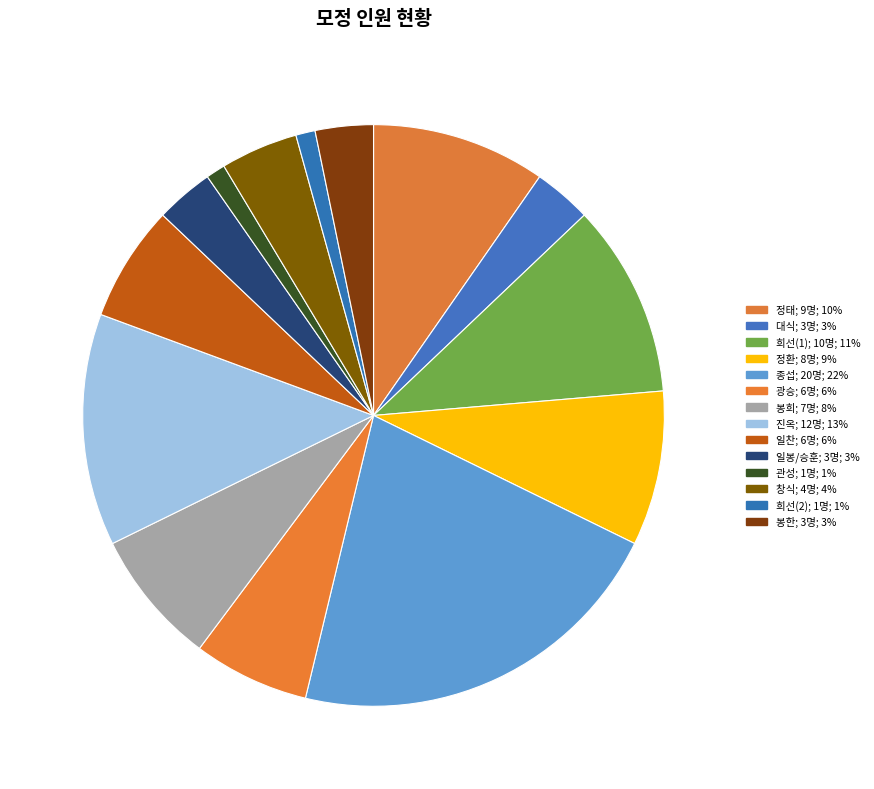

To the nearest percent, what percentage of the pie is 봉한?

3%